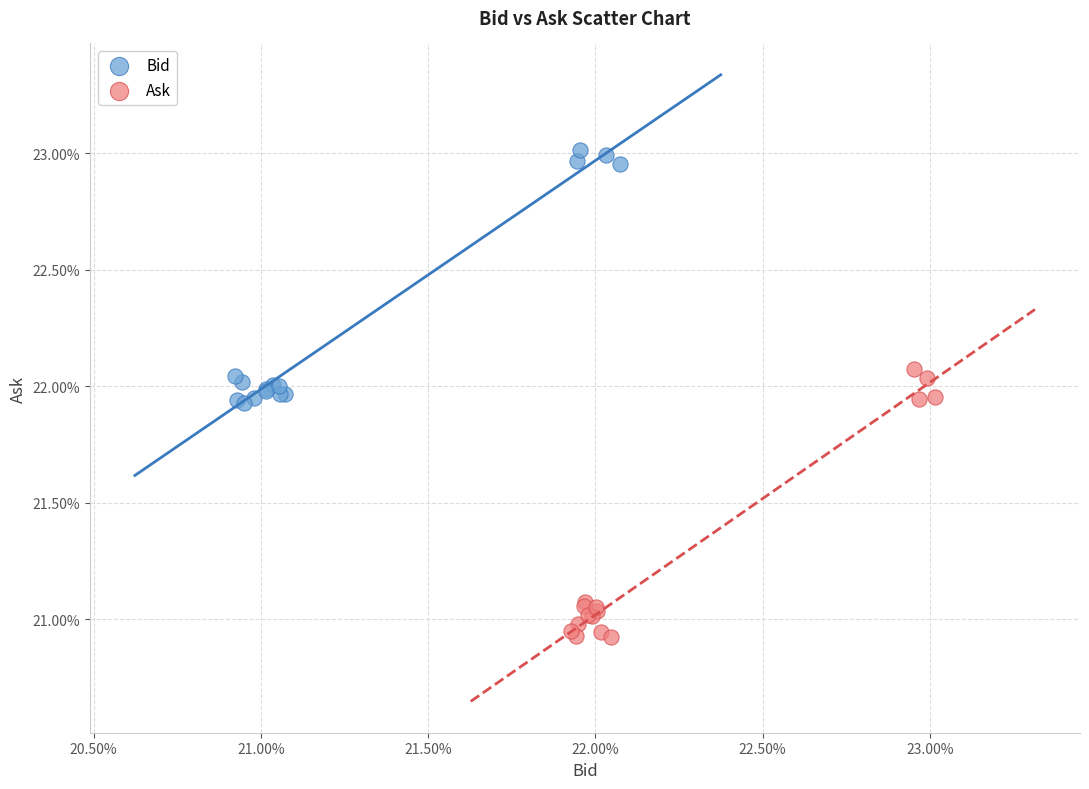

Which series has the widest spread of Y values?

Ask